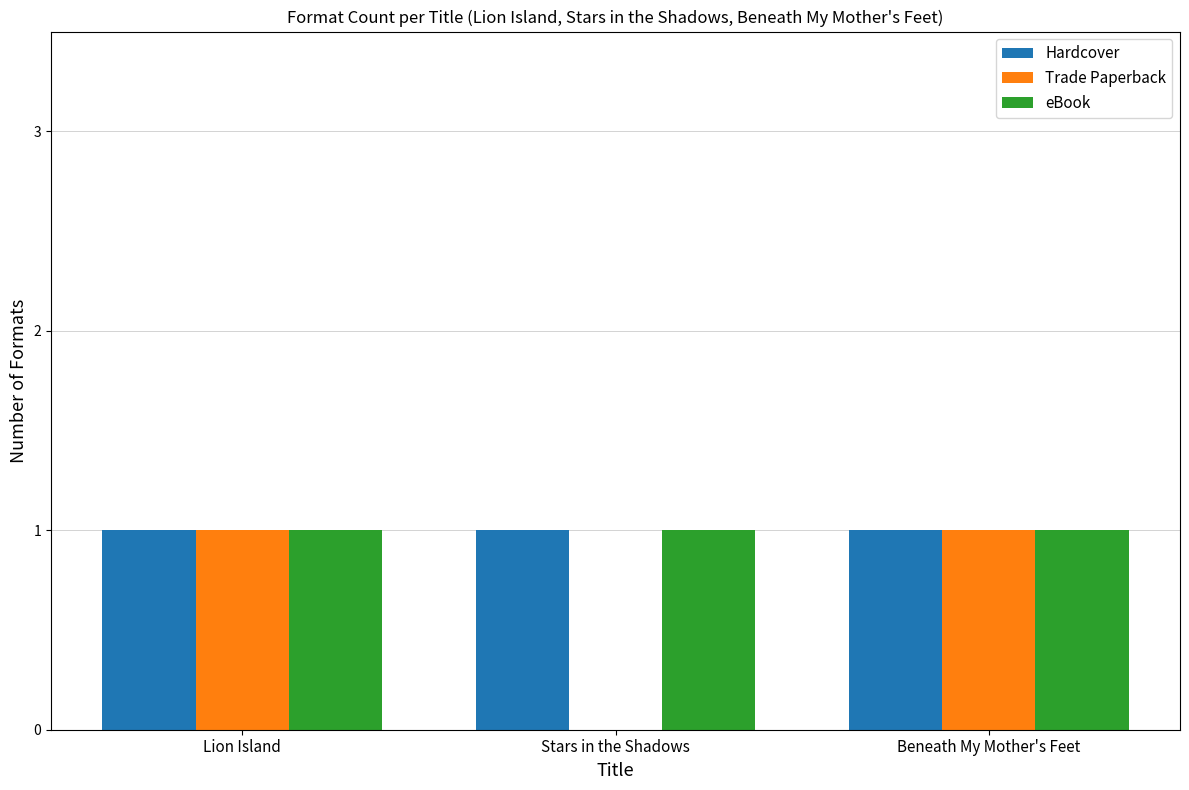

True or false: Trade Paperback has a value of 0 at Stars in the Shadows.

True